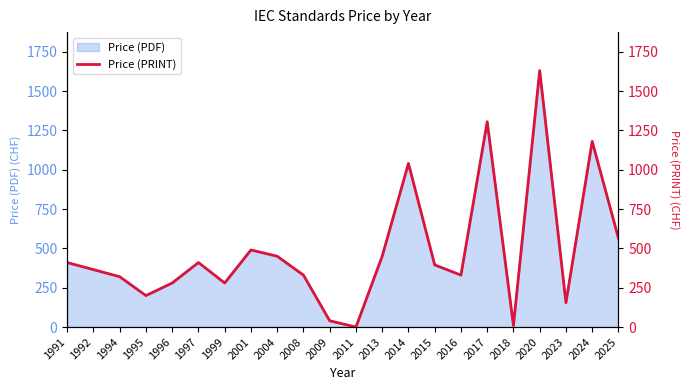

What is the value of the 2nd point from the left?

365